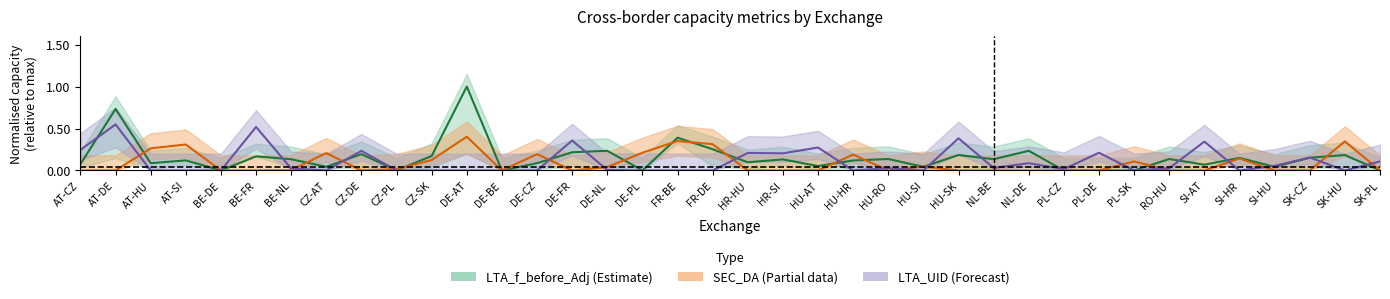

What position from the right is HU-RO?

15